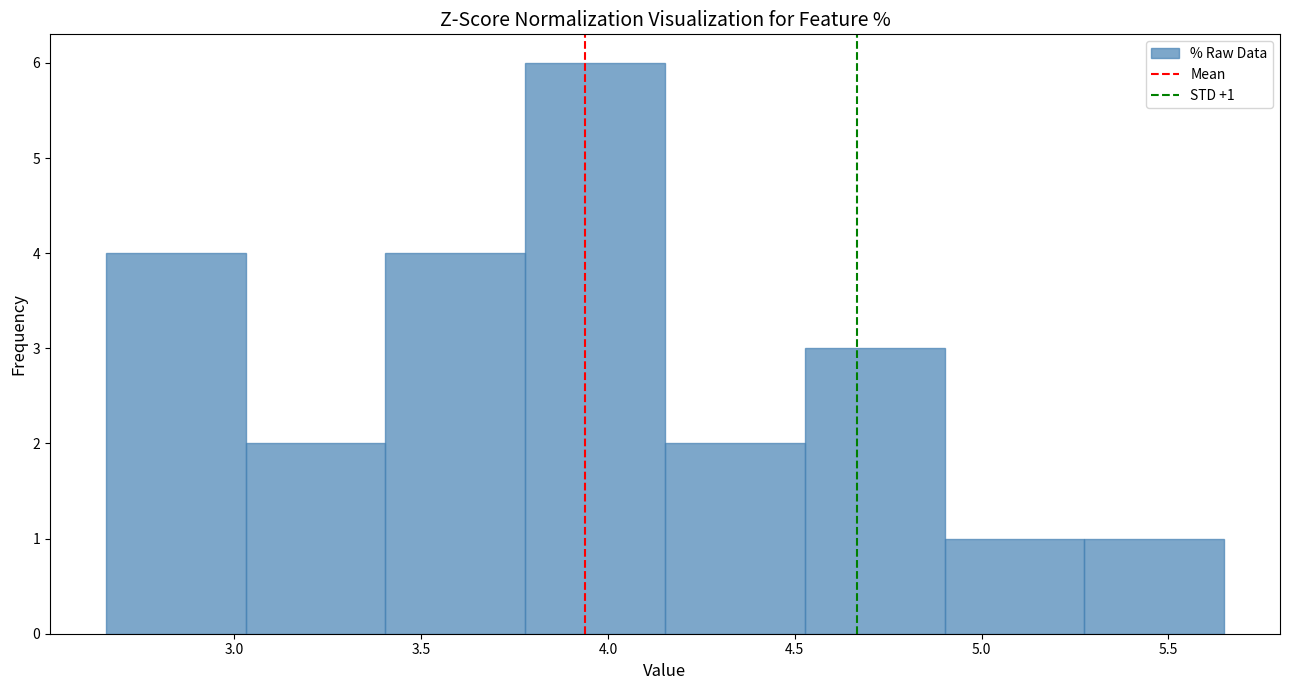

Over which range of the x-axis is the bar tallest?

3.80 to 4.15